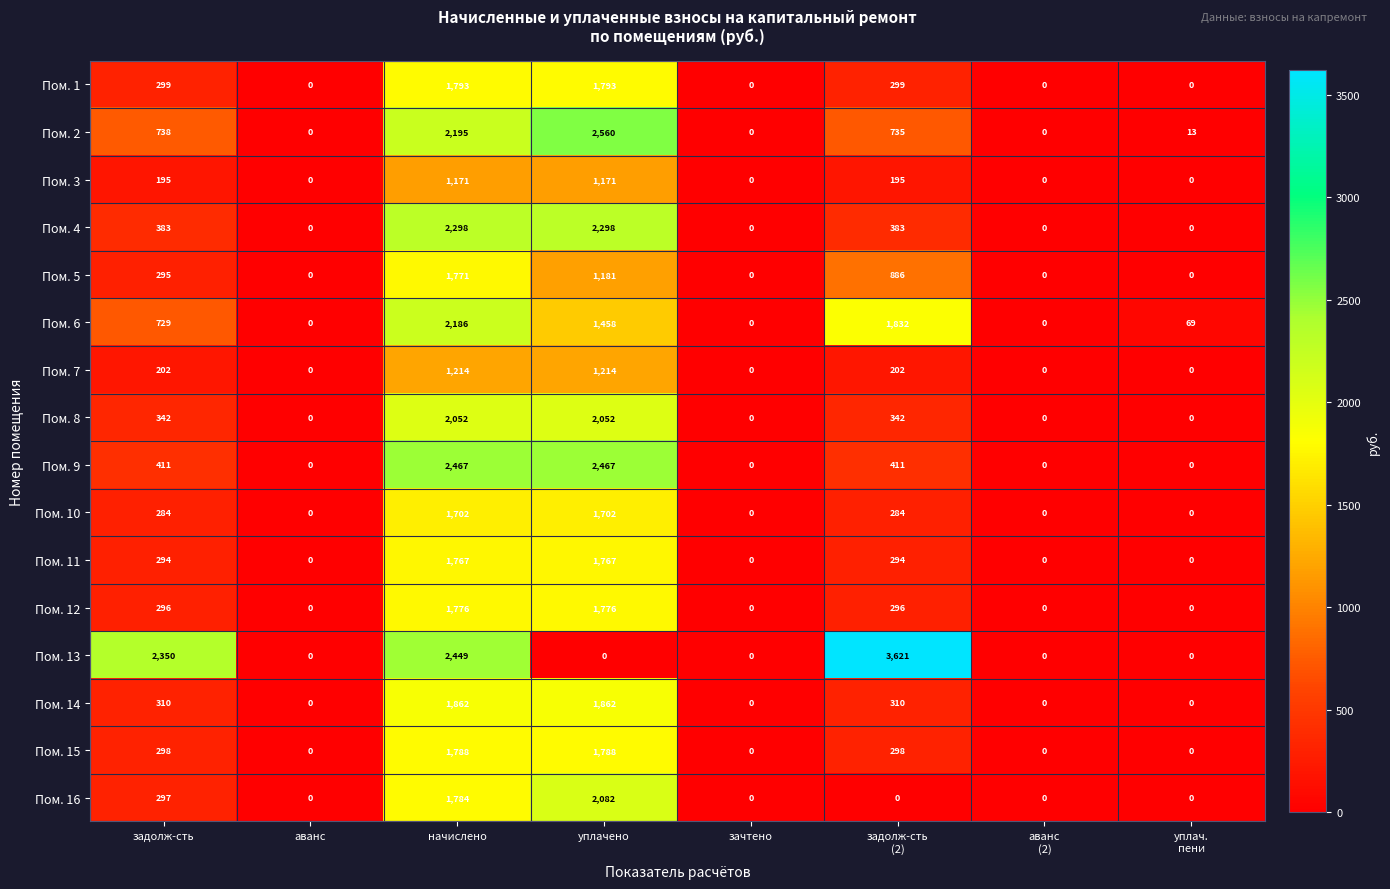

What is the highest value of the Пом. 11 series?

1767